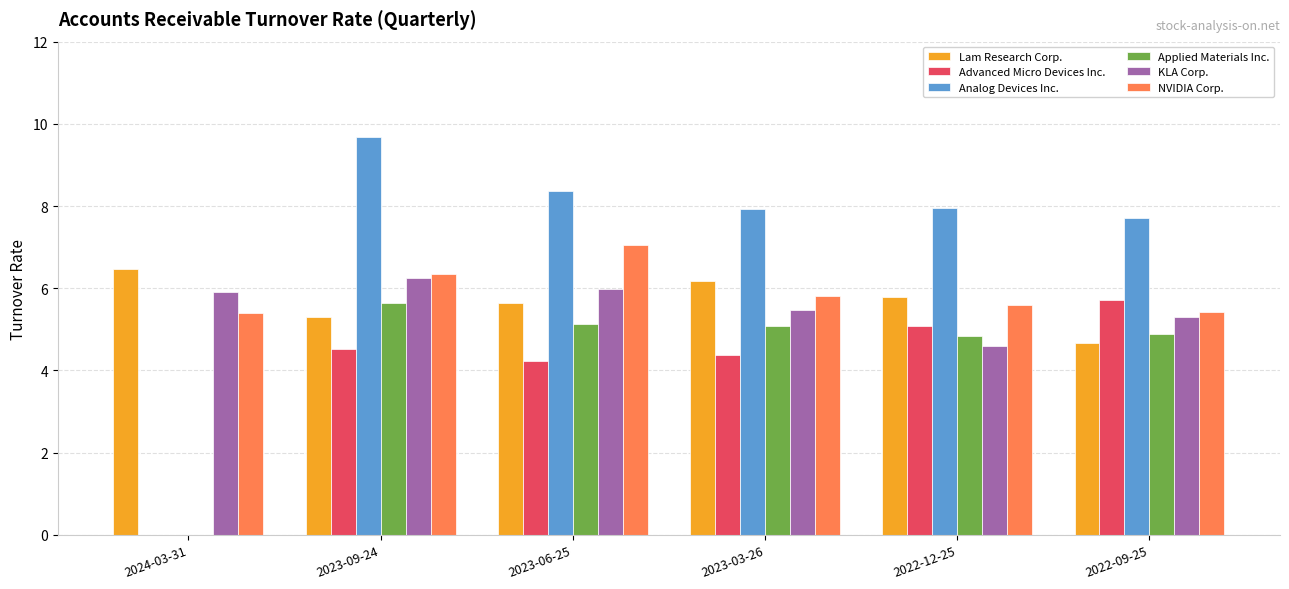

Which series has the largest range (max minus min)?

Analog Devices Inc.